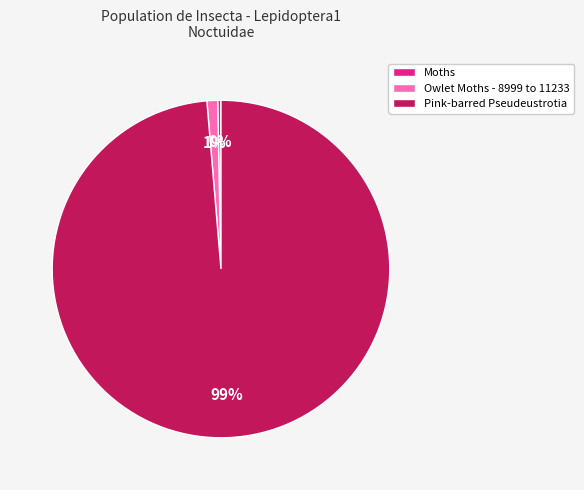

Is the sum of Owlet Moths - 8999 to 11233 and Pink-barred Pseudeustrotia greater than half?

Yes